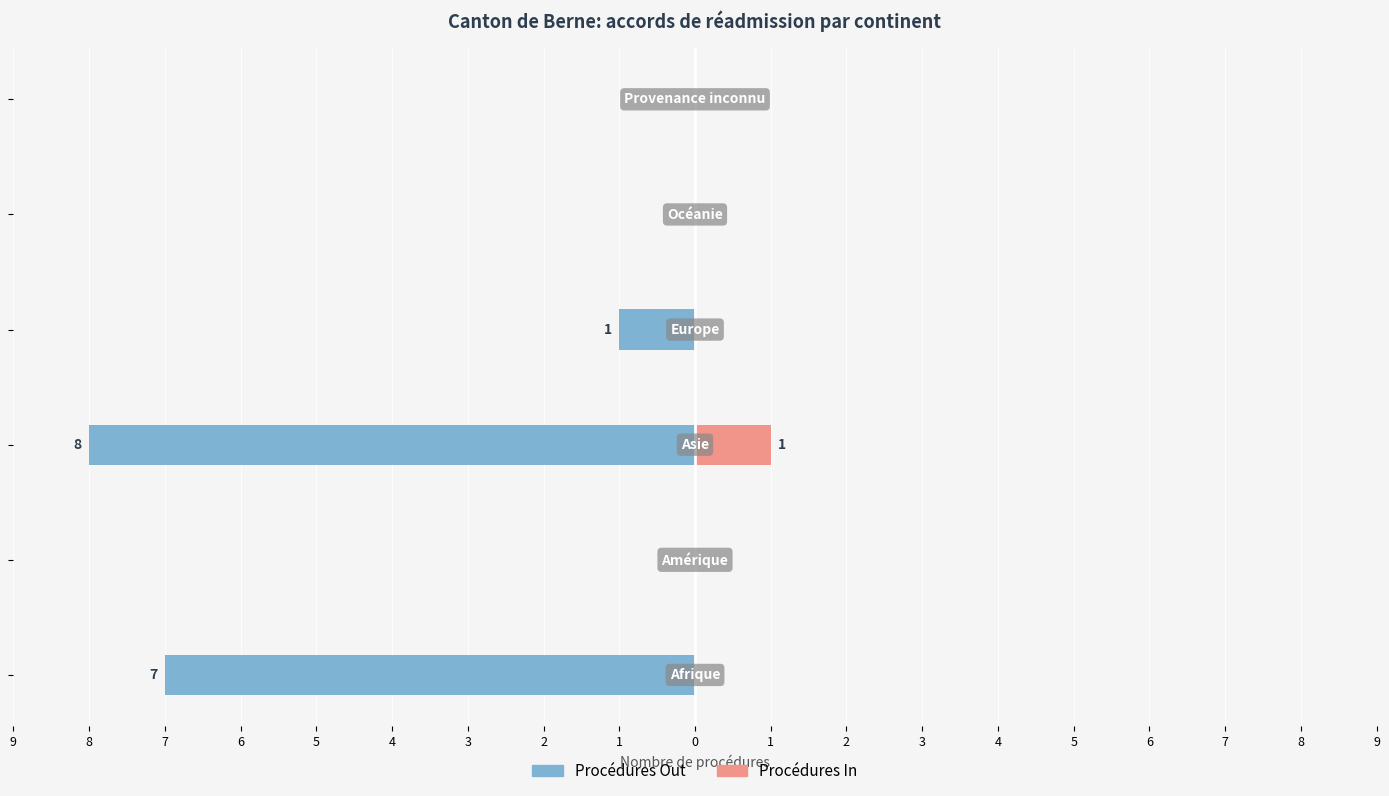

Reading right to left, extract all data points from this chart.

Procédures Out: 0	0	-1	-8	0	-7
Procédures In: 0	0	0	1	0	0